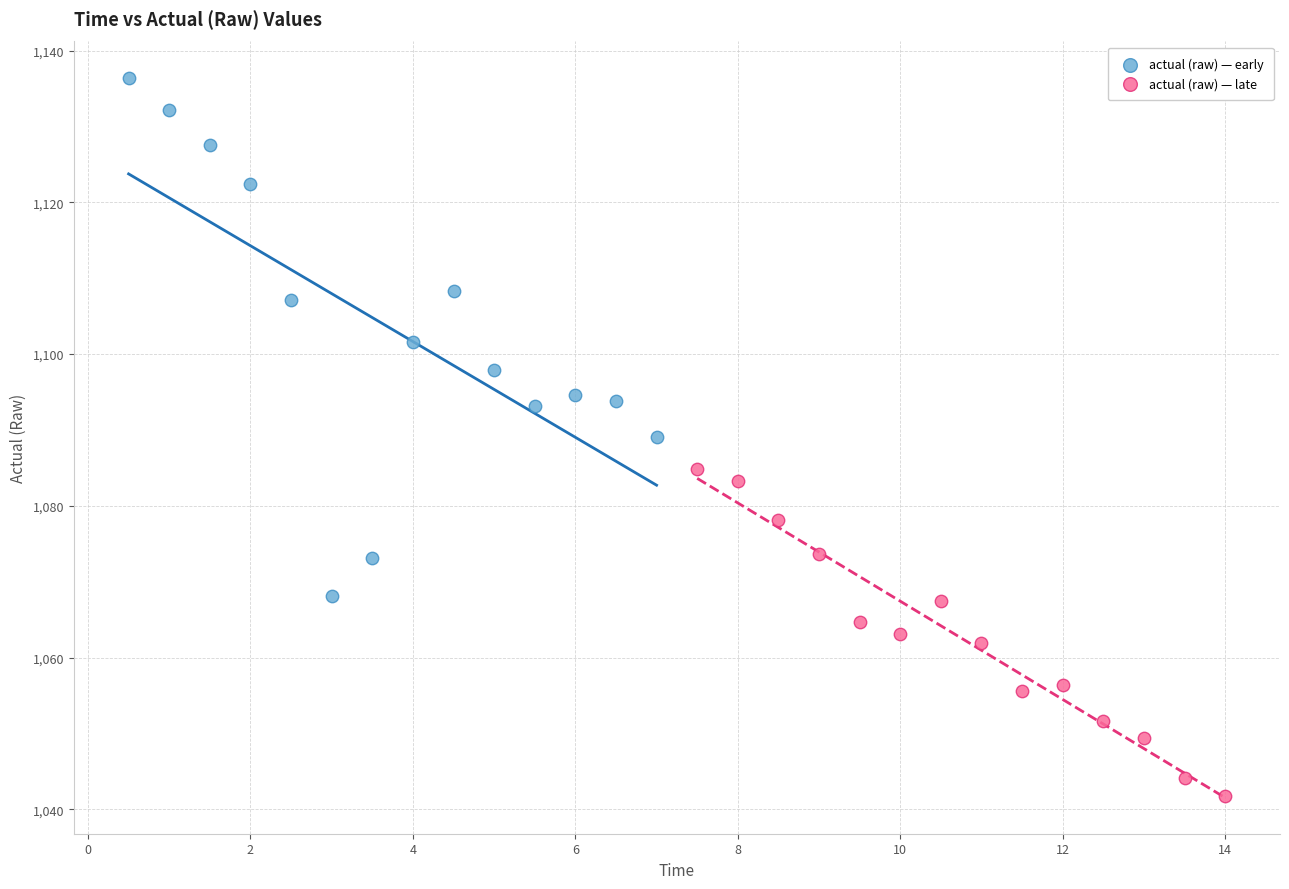

Which series reaches the maximum Y coordinate?

actual (raw) — early